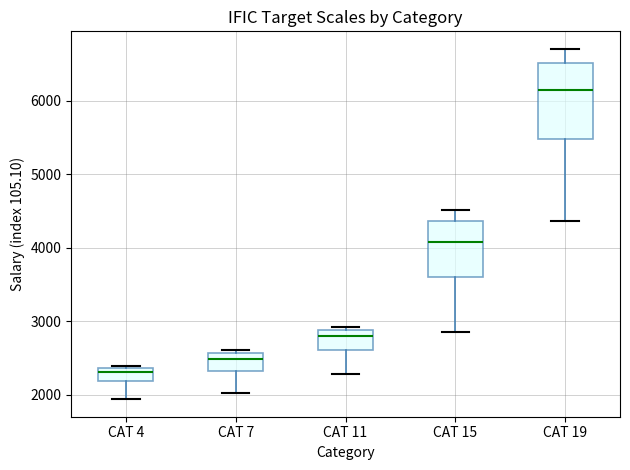

Reading left to right, transcribe this box plot: for each box, give where its median line is, the range the box spans, and where its two whiskers end, as read against the y-axis. The values are not printed on the chart, so give them approximately, as read against the axis.

CAT 4: median 2300, box 2200 to 2400, whiskers 1900 to 2400
CAT 7: median 2500, box 2300 to 2600, whiskers 2000 to 2600 (just above the box's upper edge)
CAT 11: median 2800, box 2600 to 2900, whiskers 2300 to 2900 (just above the box's upper edge)
CAT 15: median 4100, box 3600 to 4400, whiskers 2900 to 4500
CAT 19: median 6100, box 5500 to 6500, whiskers 4400 to 6700